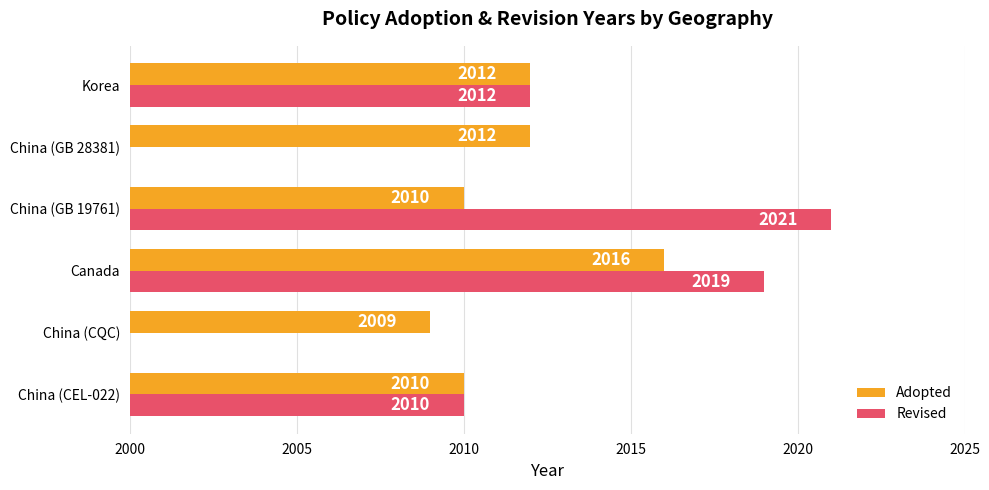

Is it true that Adopted equals 2009 at China (CQC)?

True